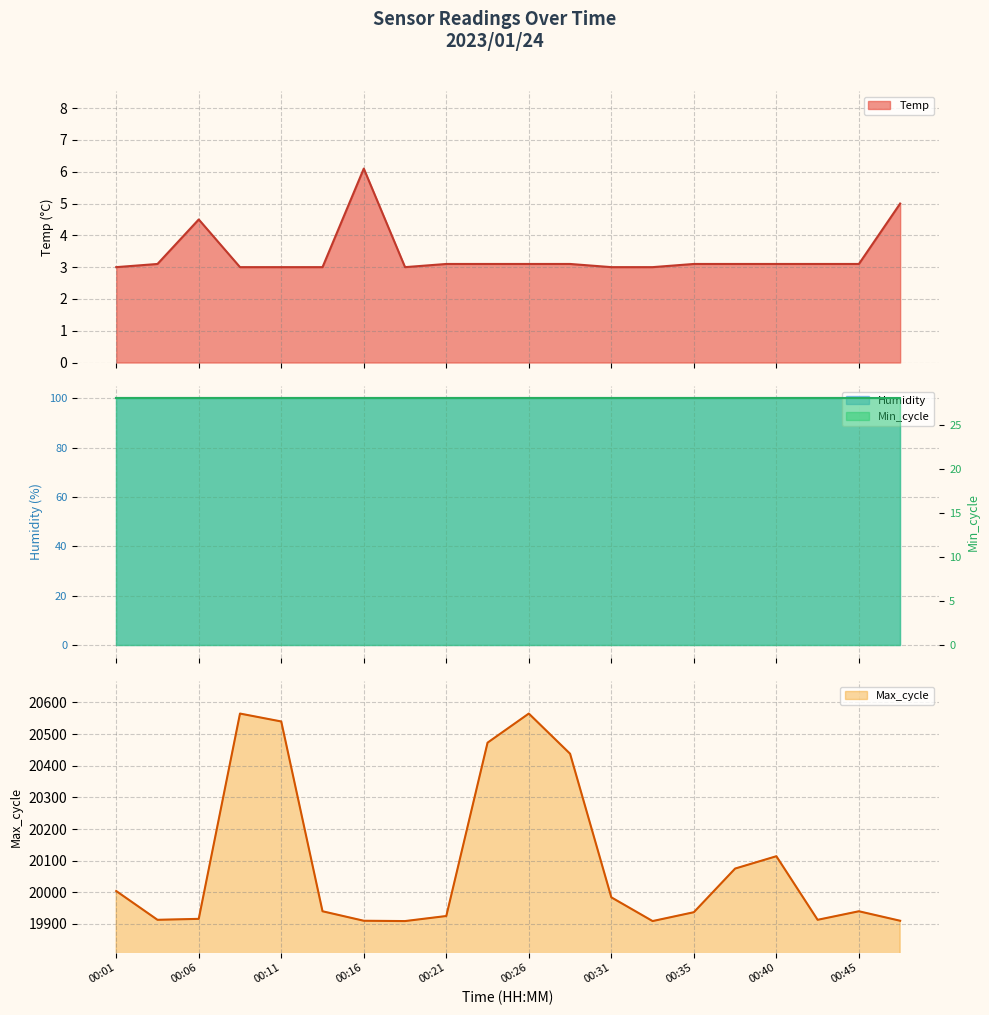

Where is the first local minimum for Temp?

00:18